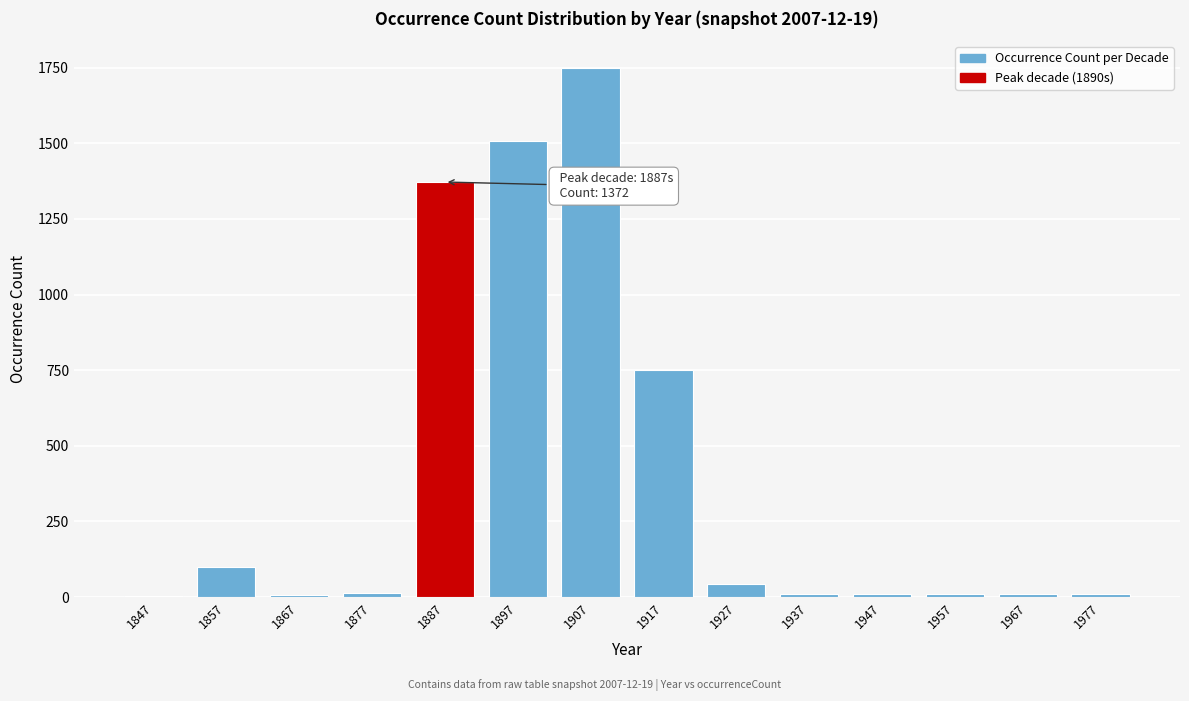

Which label corresponds to the largest value in the chart?

1907